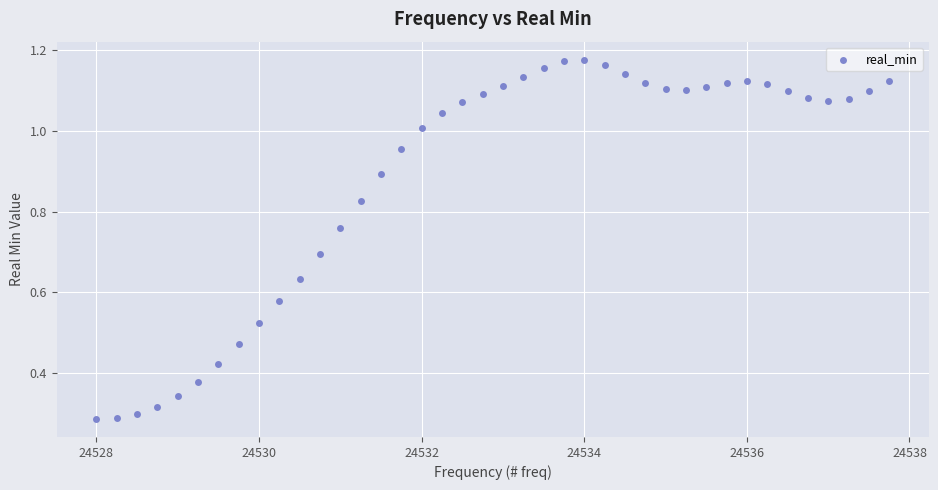

What is the range of Y values (max minus min)?

0.9